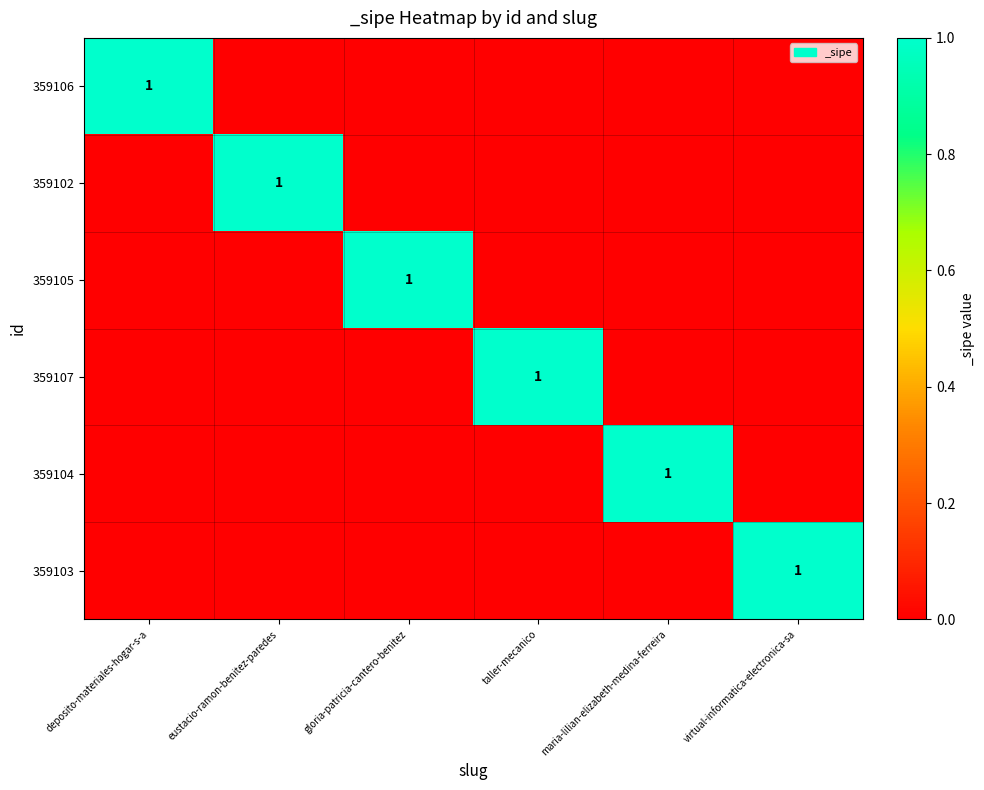

The value of 359104 at maria-lilian-elizabeth-medina-ferreira is 1. True or false?

True